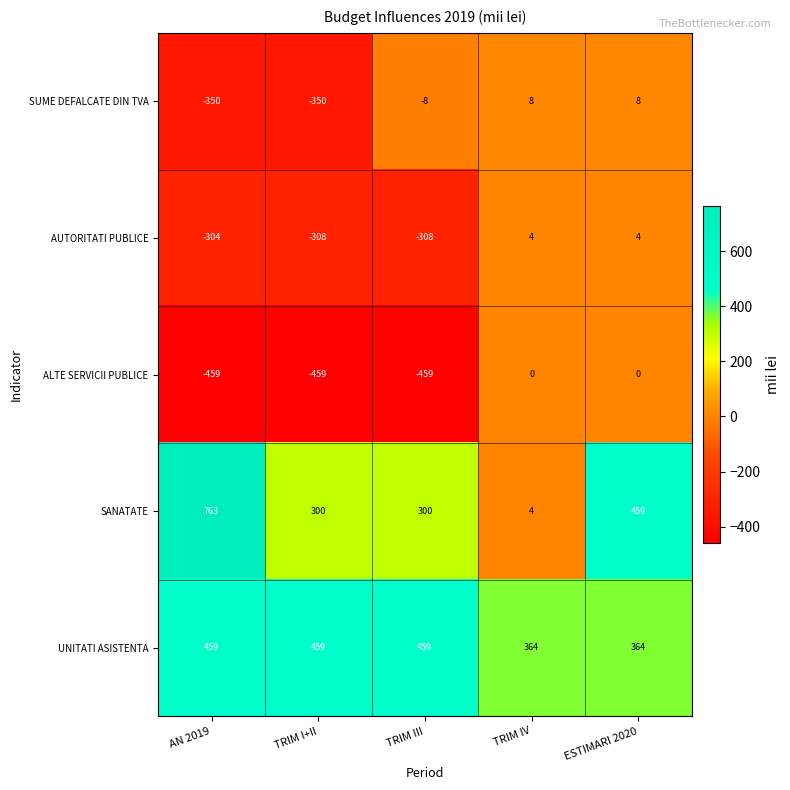

Which category has the lowest value in the SANATATE series?

TRIM IV